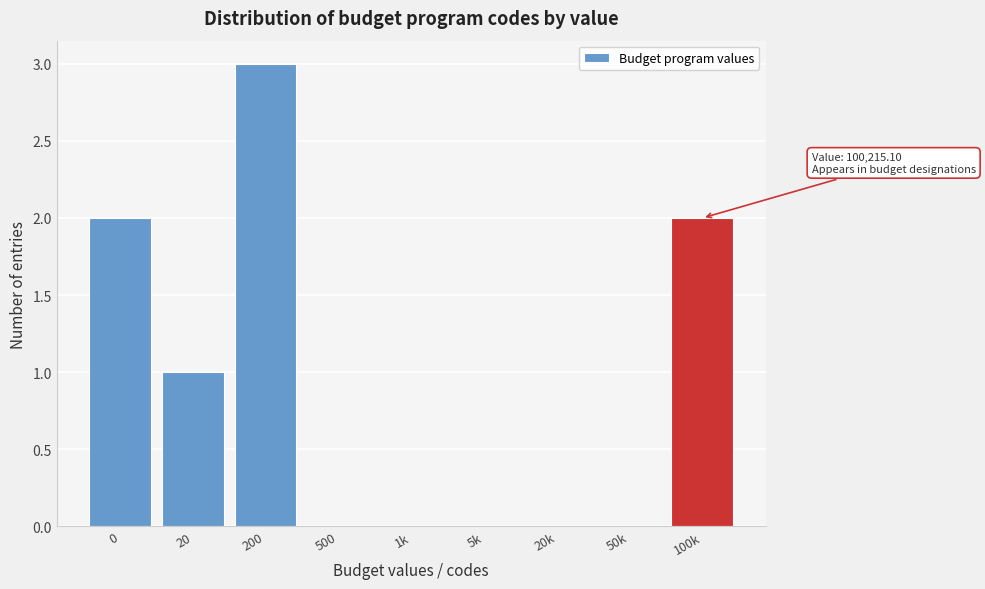

Reading left to right, what are all the values shown in this chart?

0=2	20=1	200=3	500=0	1k=0	5k=0	20k=0	50k=0	100k=2